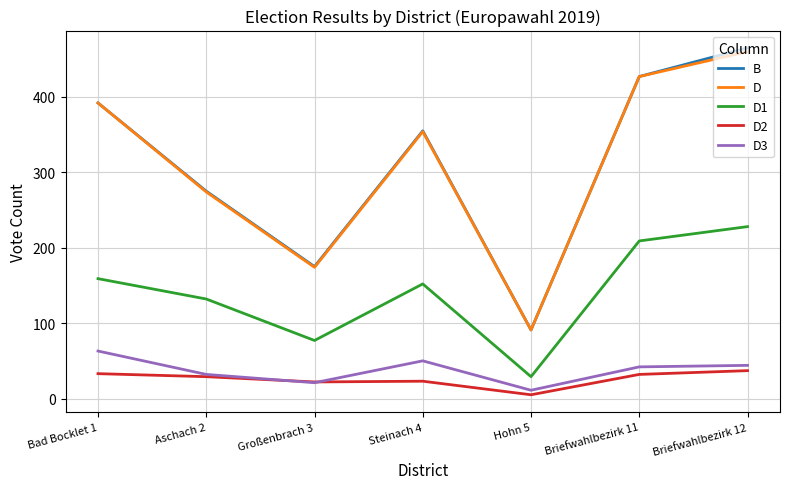

True or false: D2 and D1 intersect in this chart.

False